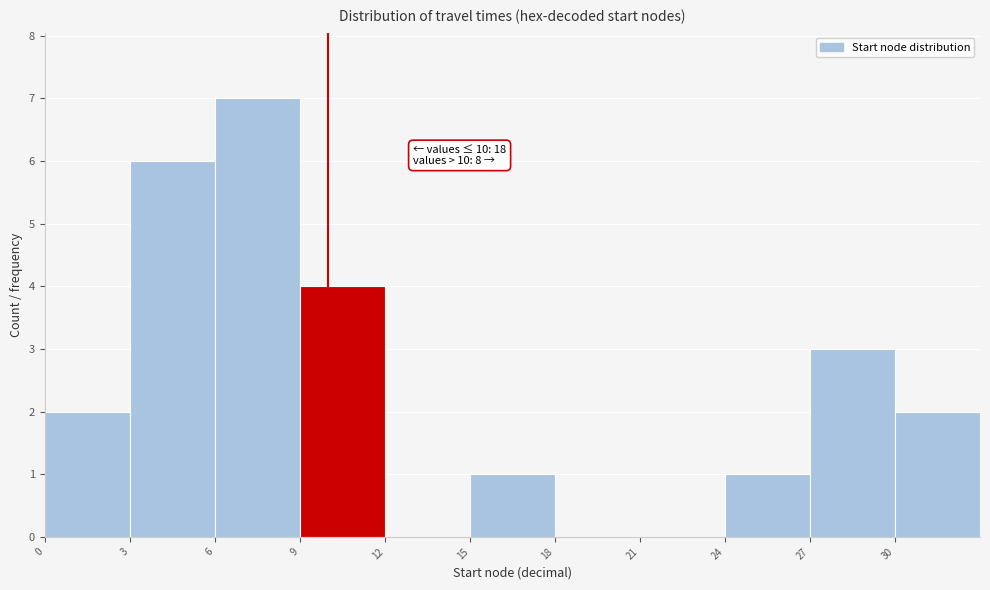

Which range on the x-axis has the tallest bar?

6 to 9